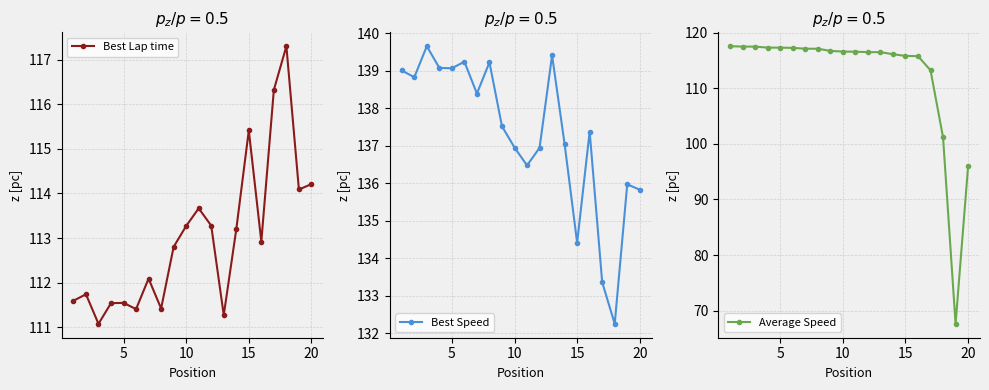

Does the chart display data point markers on the line(s)?

Yes